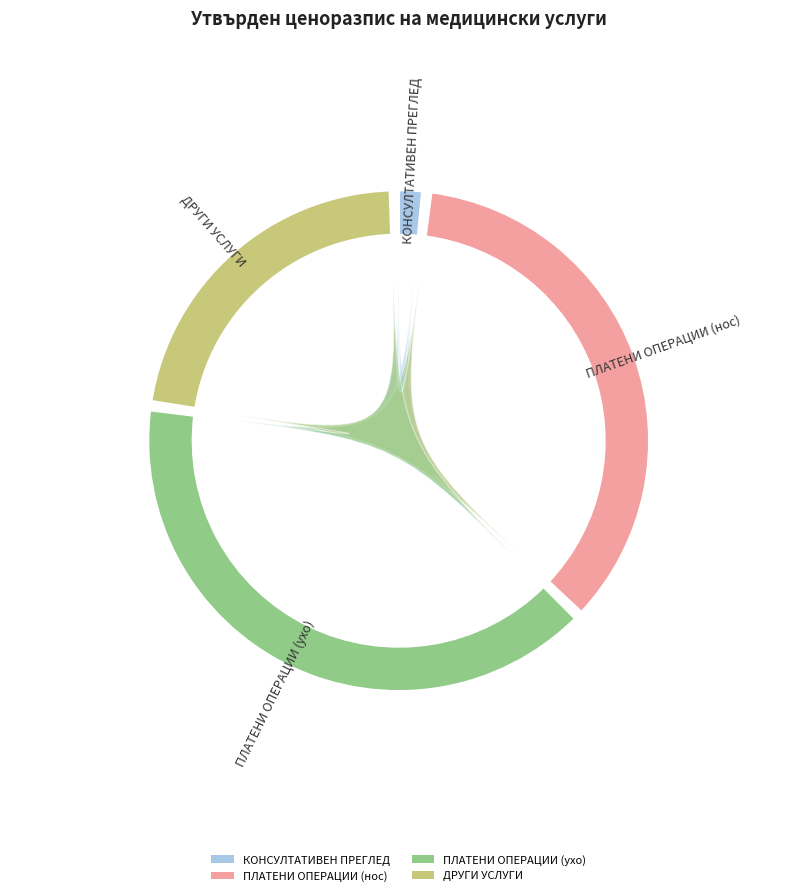

At ПЛАТЕНИ ОПЕРАЦИИ (ухо), list the series in order from smallest to largest.

КОНСУЛТАТИВЕН ПРЕГЛЕД, ПЛАТЕНИ ОПЕРАЦИИ (нос), ДРУГИ УСЛУГИ, ПЛАТЕНИ ОПЕРАЦИИ (ухо)